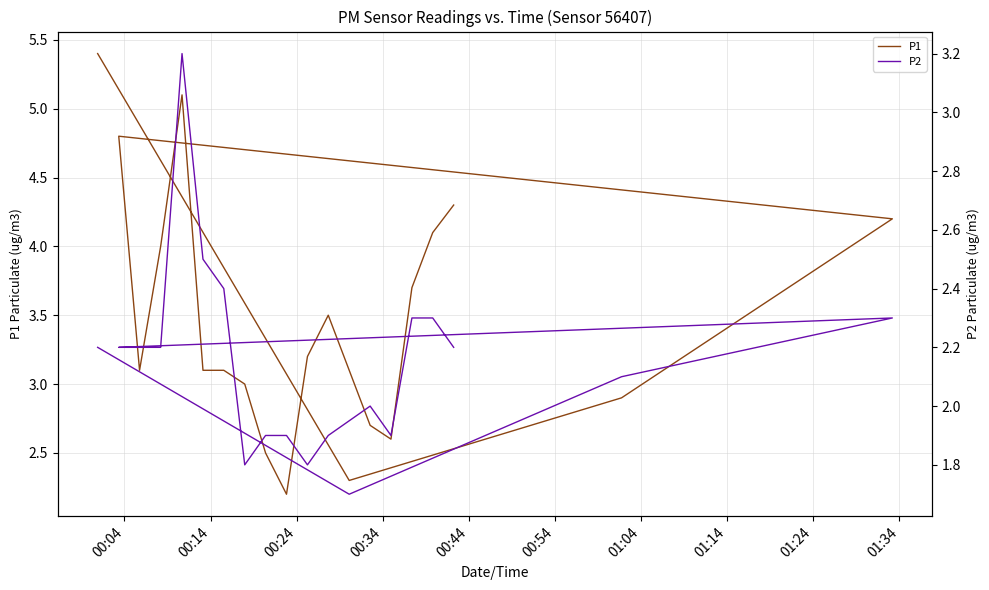

True or false: P1 has more than 1 interior local peaks.

True